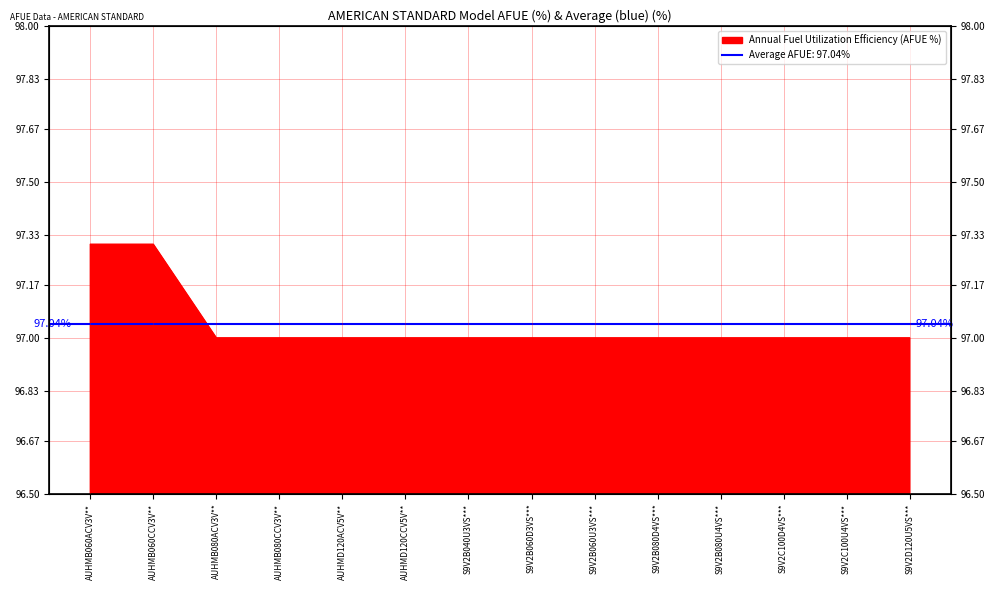

What position from the left is S9V2B080U4VS***?

11